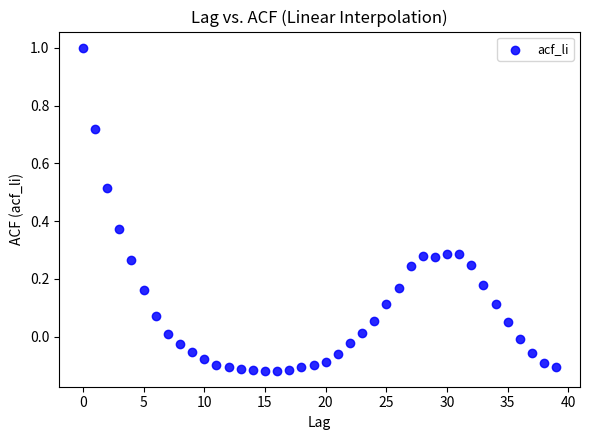

What is the range of Y values (max minus min)?

1.1